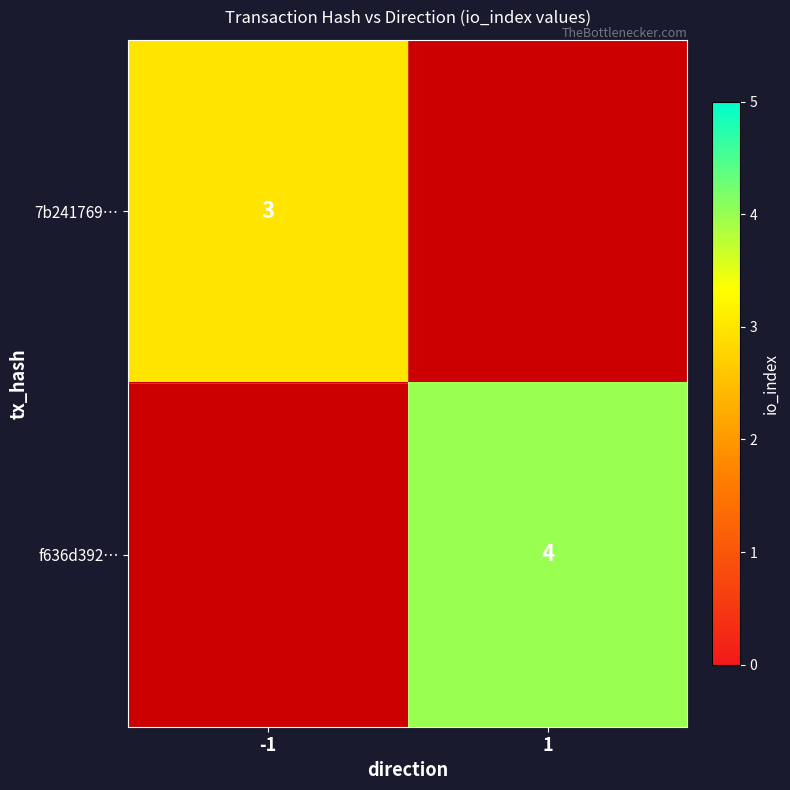

The value of f636d392… at 1 is 1. True or false?

False